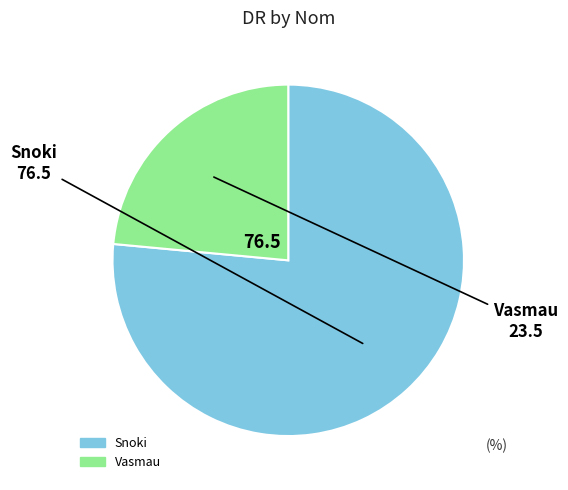

Which slice is the largest?

Snoki